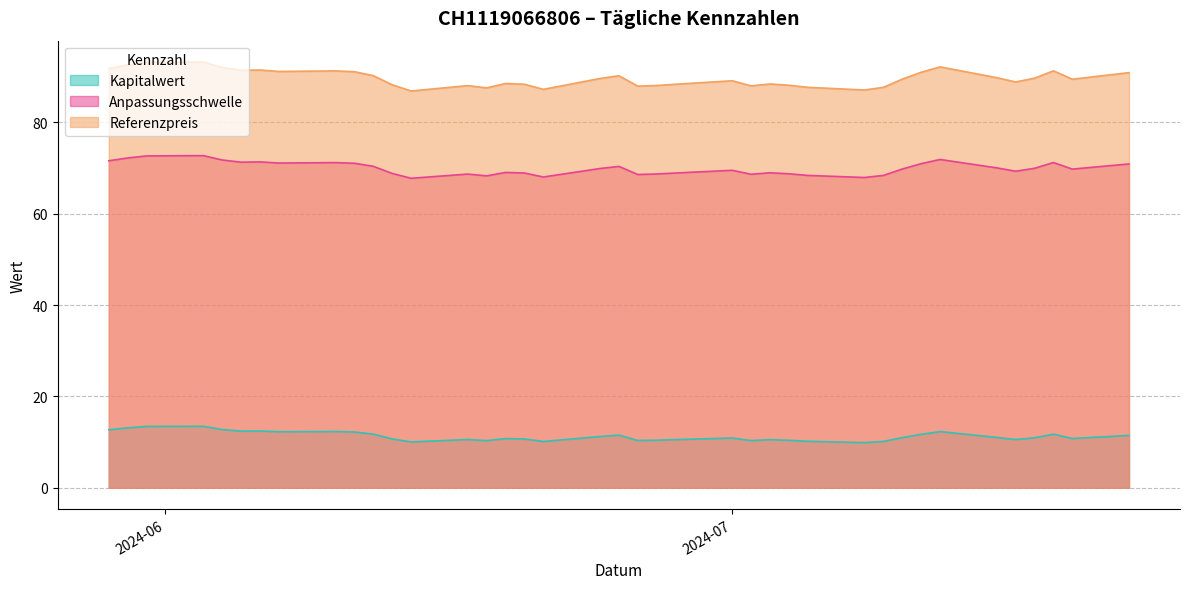

Which series changed the most between 2024-06-06 and 2024-06-03?

Referenzpreis